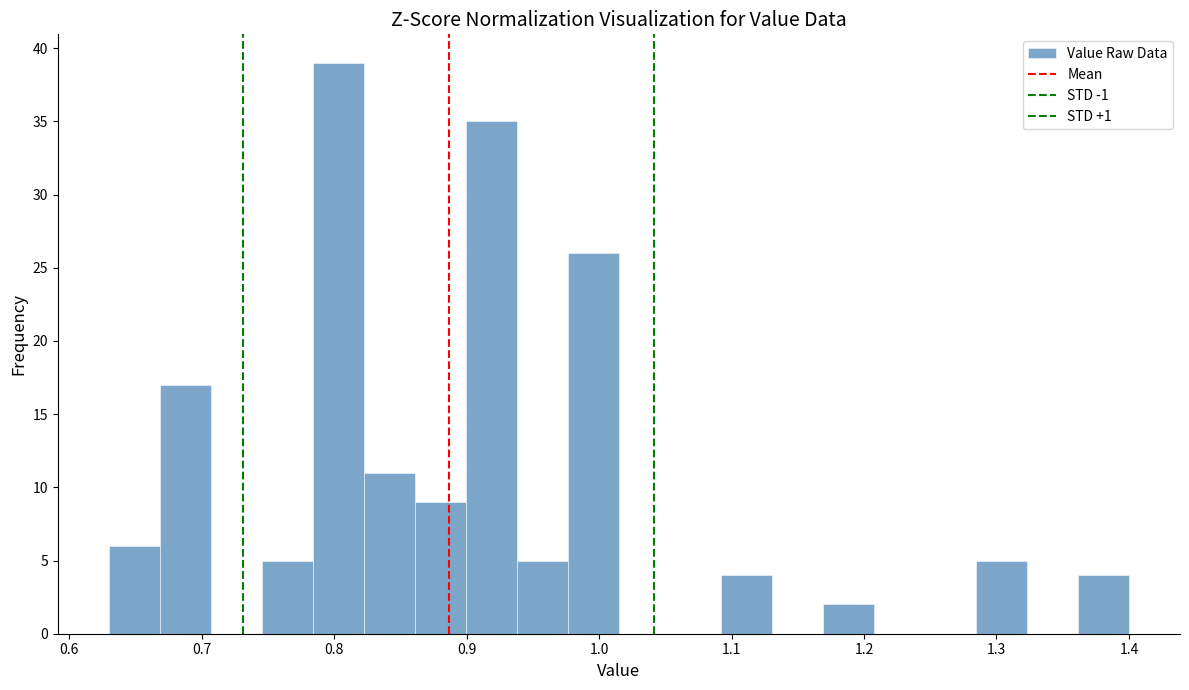

Read against the x-axis, roughly where is the centre of the tallest bar?

0.80